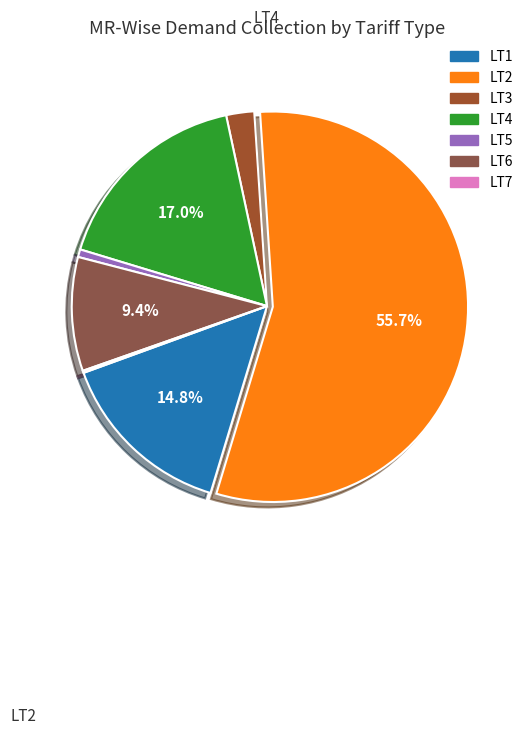

How many segments does this pie chart have?

7